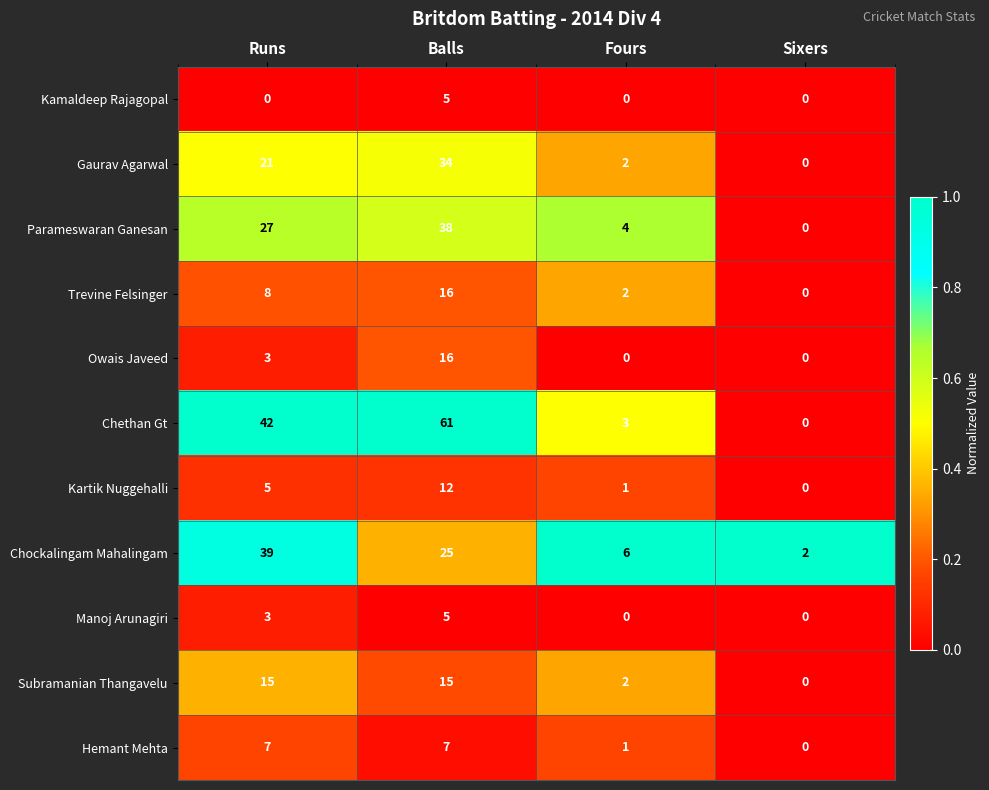

At which label does Chockalingam Mahalingam reach its peak?

Runs